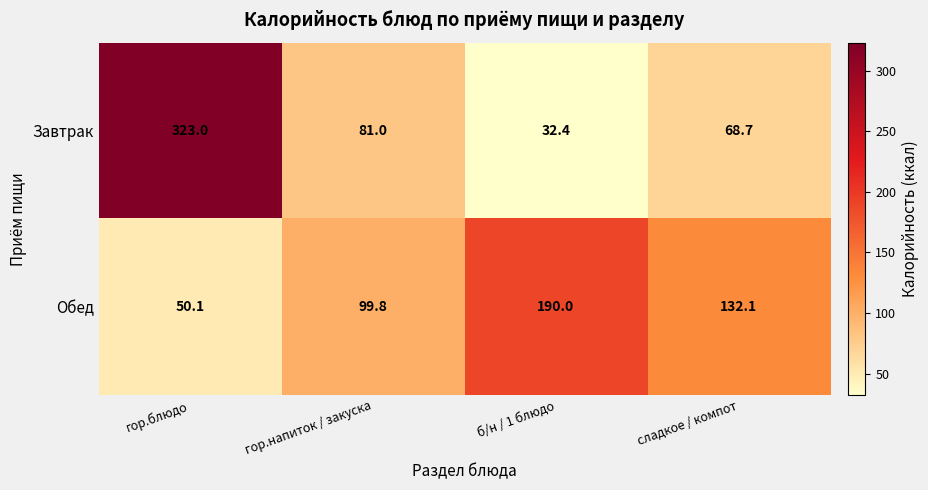

The value of Обед at гор.блюдо is 50.1. True or false?

True